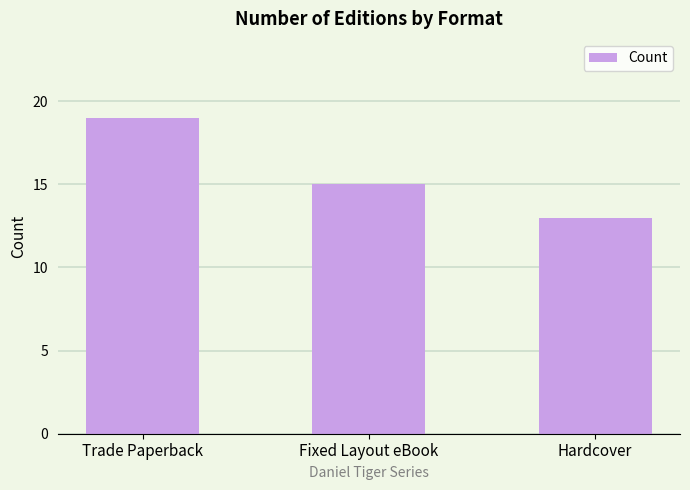

Reading right to left, transcribe all the data shown in this chart.

13	15	19